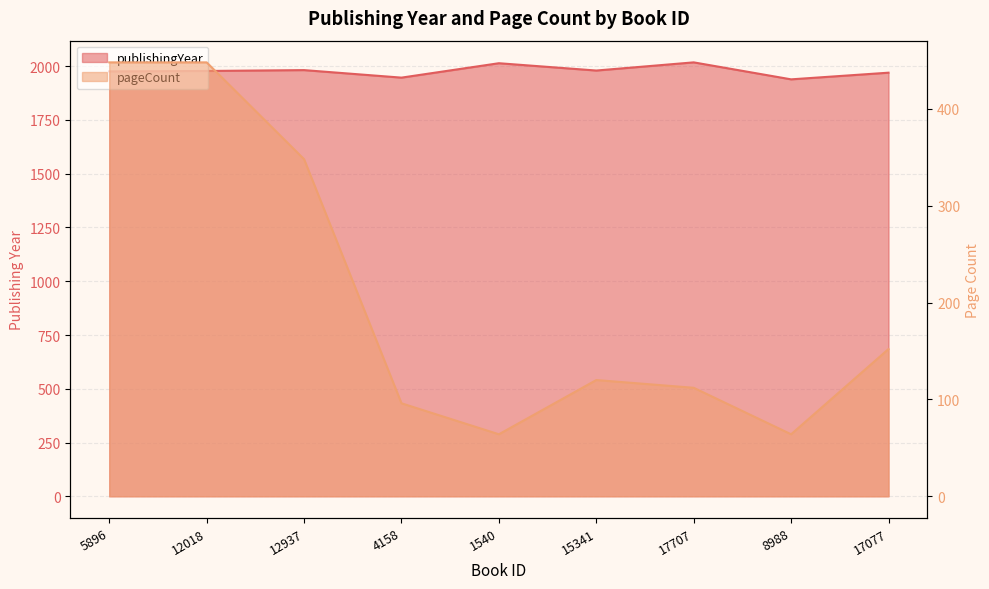

Is it true that publishingYear equals 1939 at 8988?

True